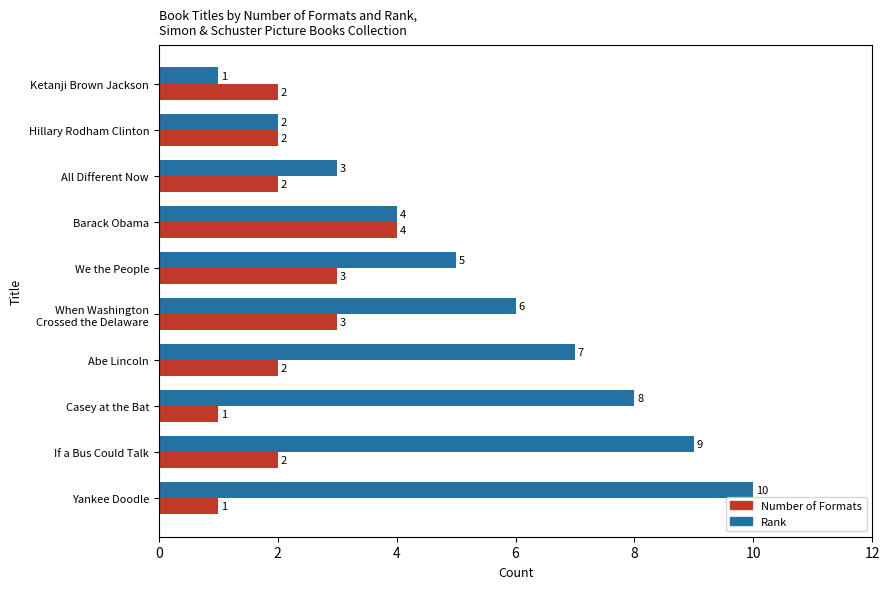

Rank the series by their maximum value, from lowest to highest.

Number of Formats, Rank